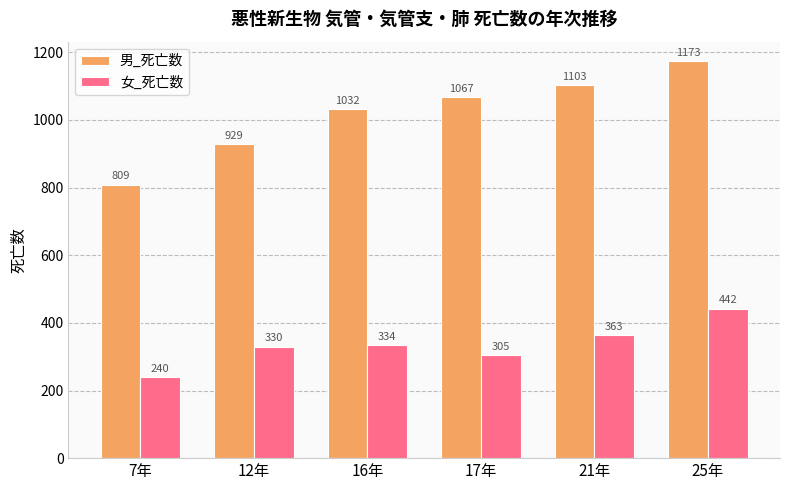

Where is 女_死亡数 nearest to the value 341?

16年